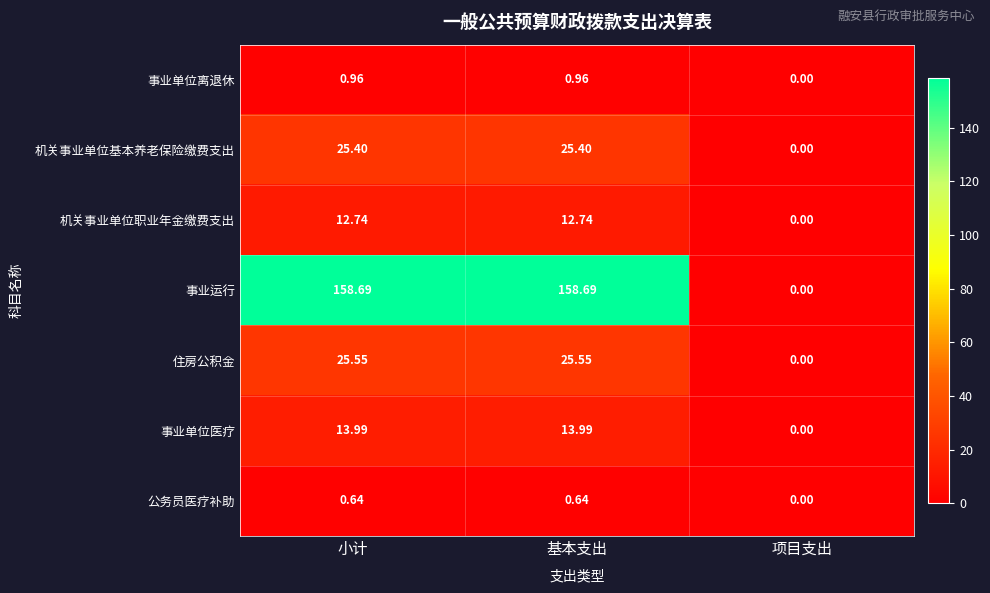

Count the number of categories in the chart.

3